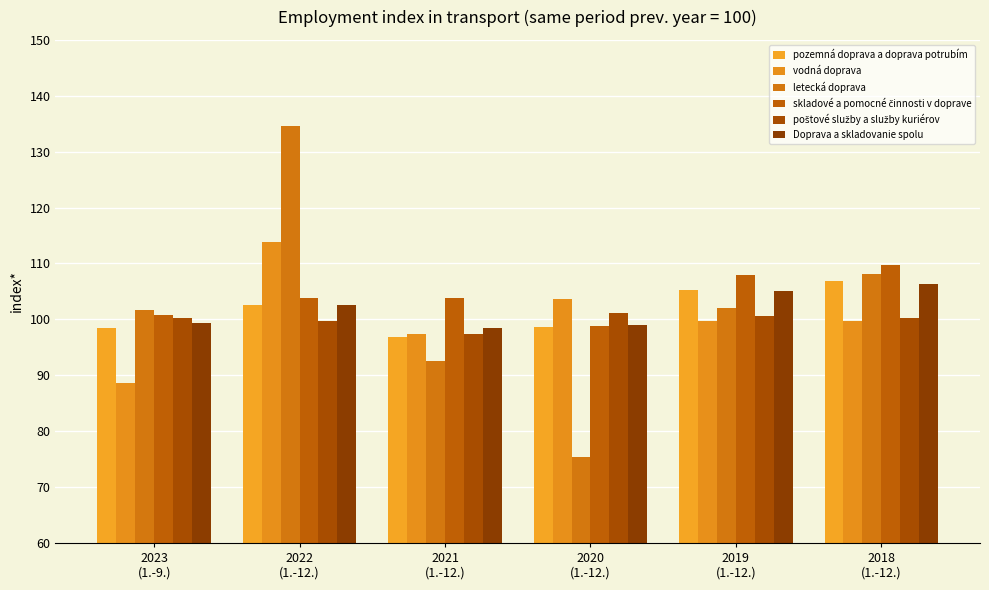

What is the sum of the vodná doprava values at 2020
(1.-12.) and 2023
(1.-9.)?

192.4